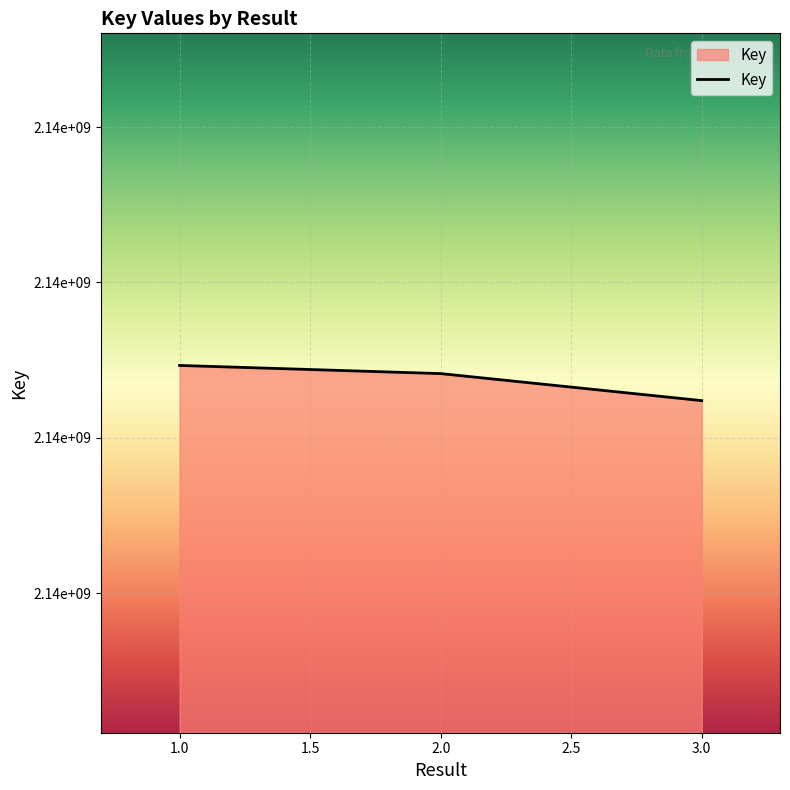

Rank the categories by value from lowest to highest.

3.0, 2.0, 1.0